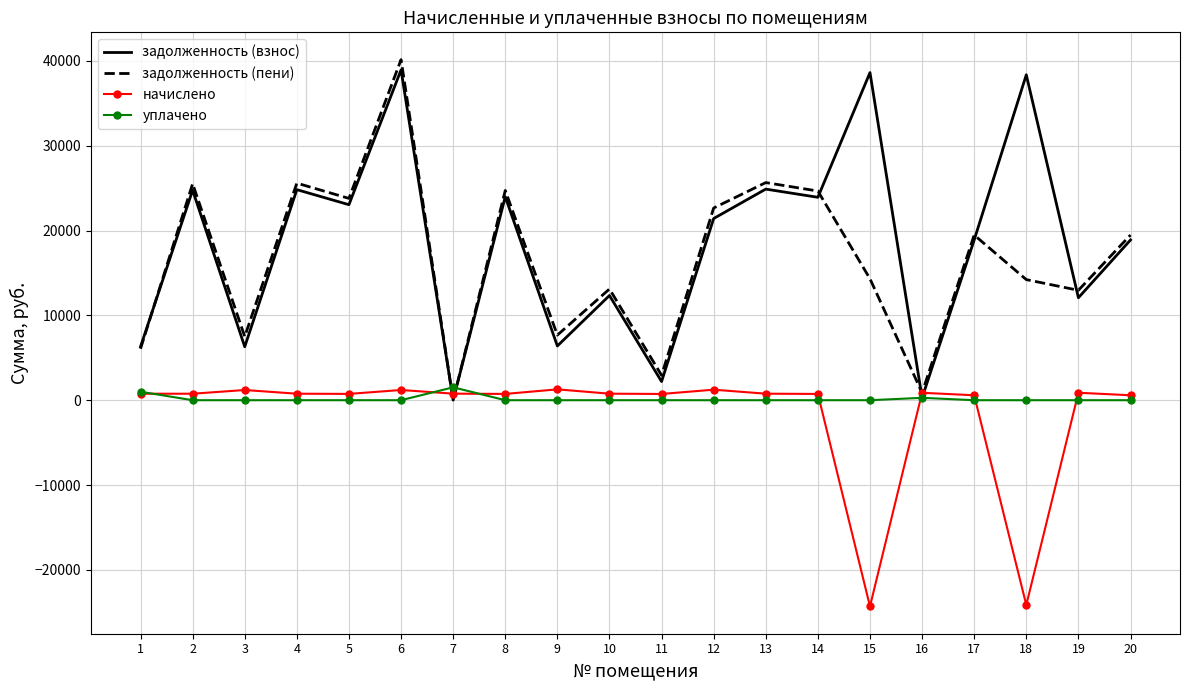

At which category is the sum across all series the highest?

6